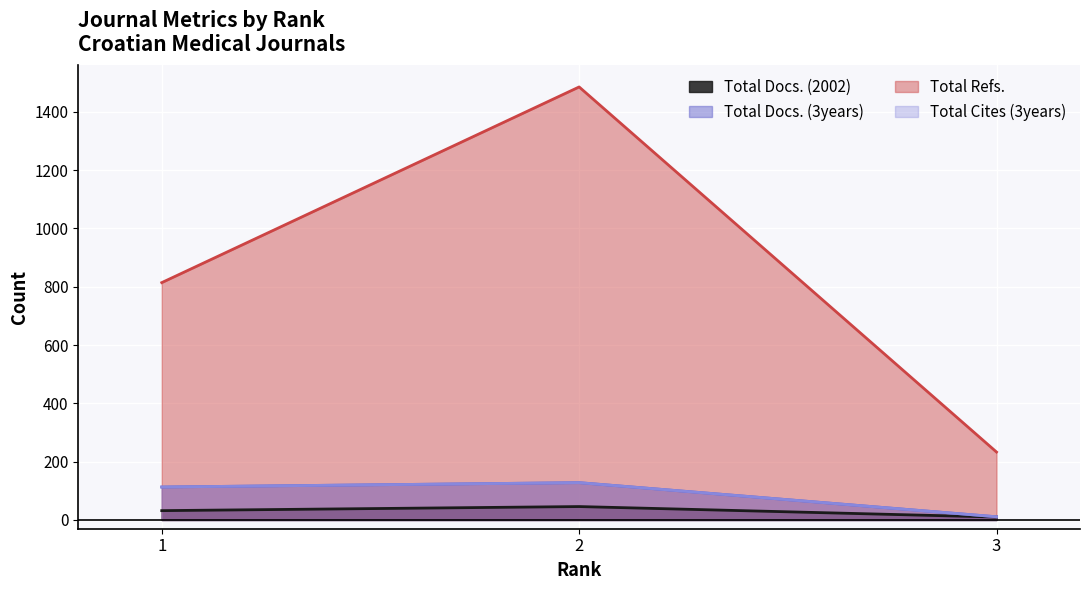

The Total Docs. (2002) series shows 46 at 2. True or false?

True